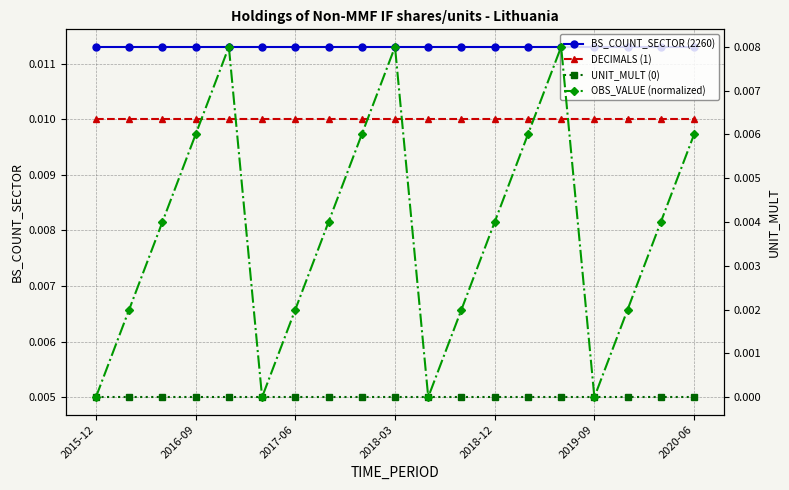

What are all the series names shown in the legend?

BS_COUNT_SECTOR (2260), DECIMALS (1), UNIT_MULT (0), OBS_VALUE (normalized)